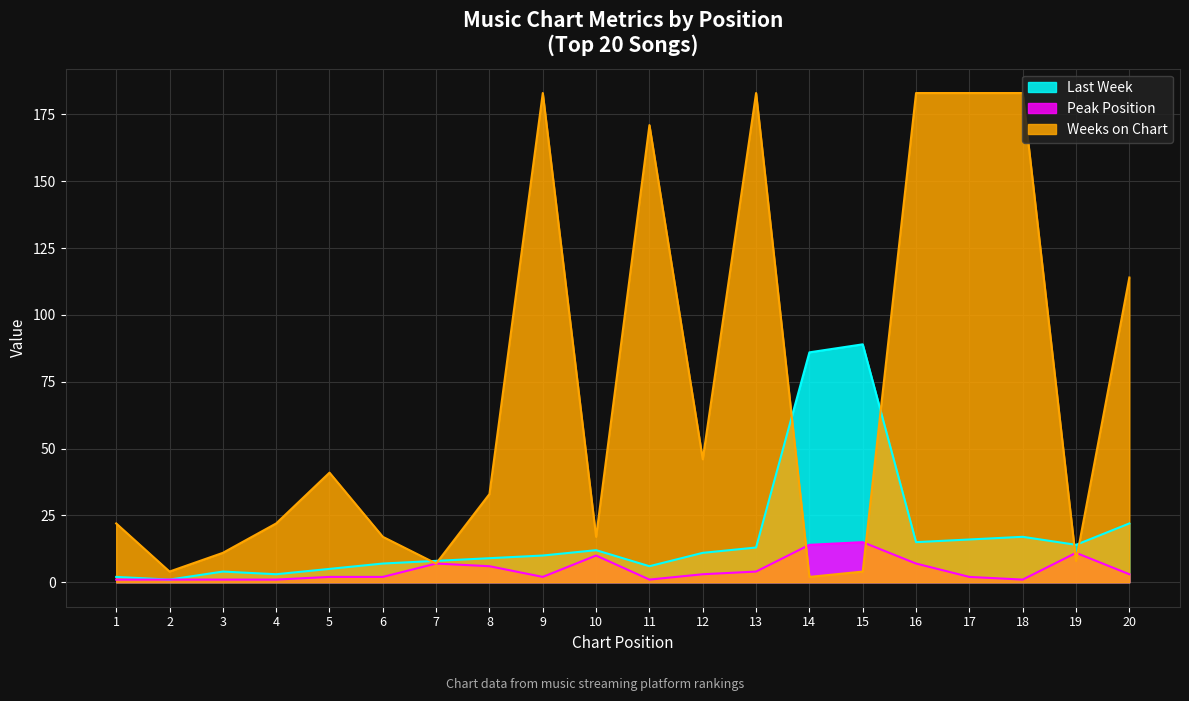

True or false: Peak Position and Last Week intersect in this chart.

False